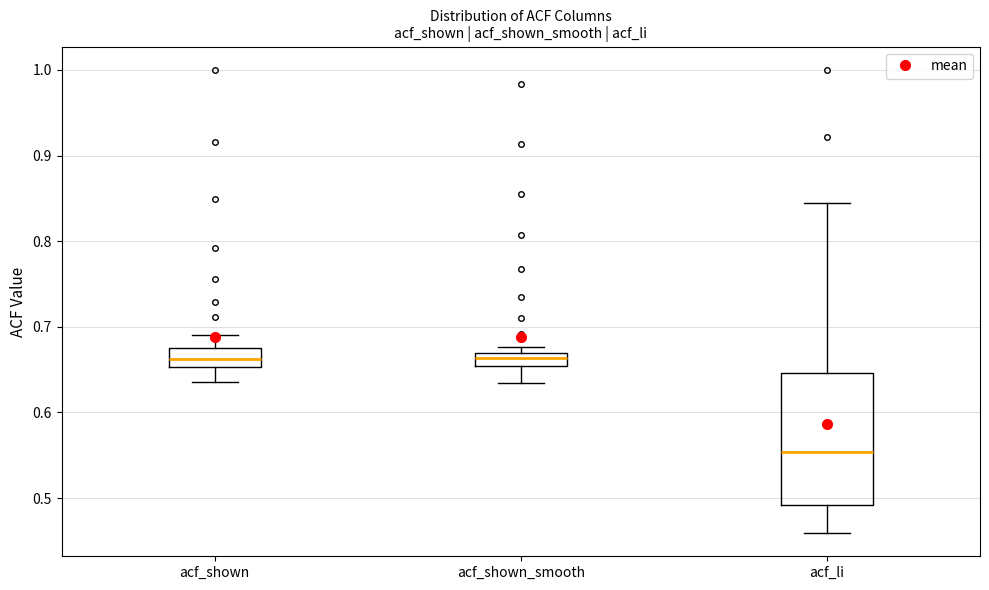

Where is the upper edge of the box for acf_shown_smooth on the y-axis? The values are not printed on the chart, so give them approximately, as read against the axis.

0.67